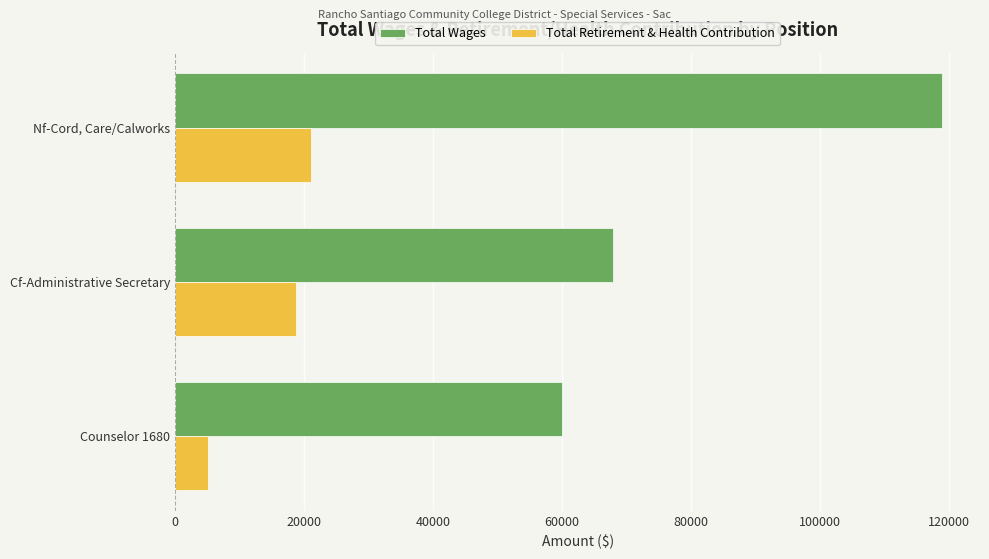

What is the difference between the Total Wages values at Cf-Administrative Secretary and Counselor 1680?

7898